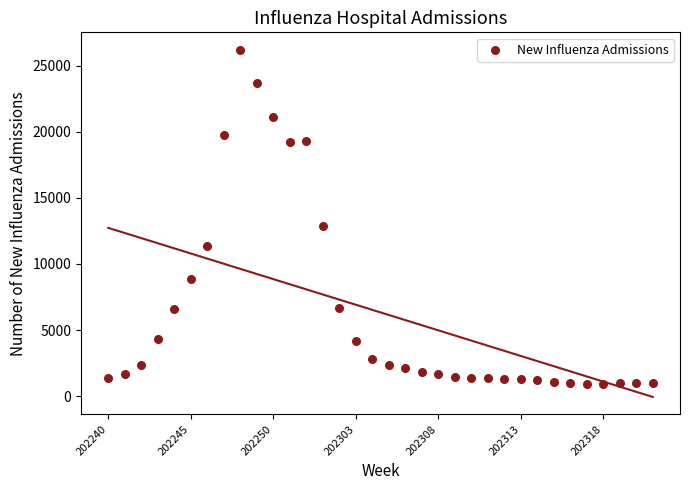

What Y value in the scatter plot is closest to 13581?

12879